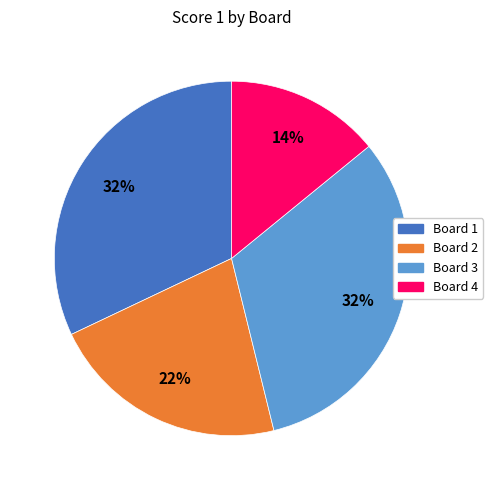

To the nearest percent, what portion does Board 2 represent?

22%